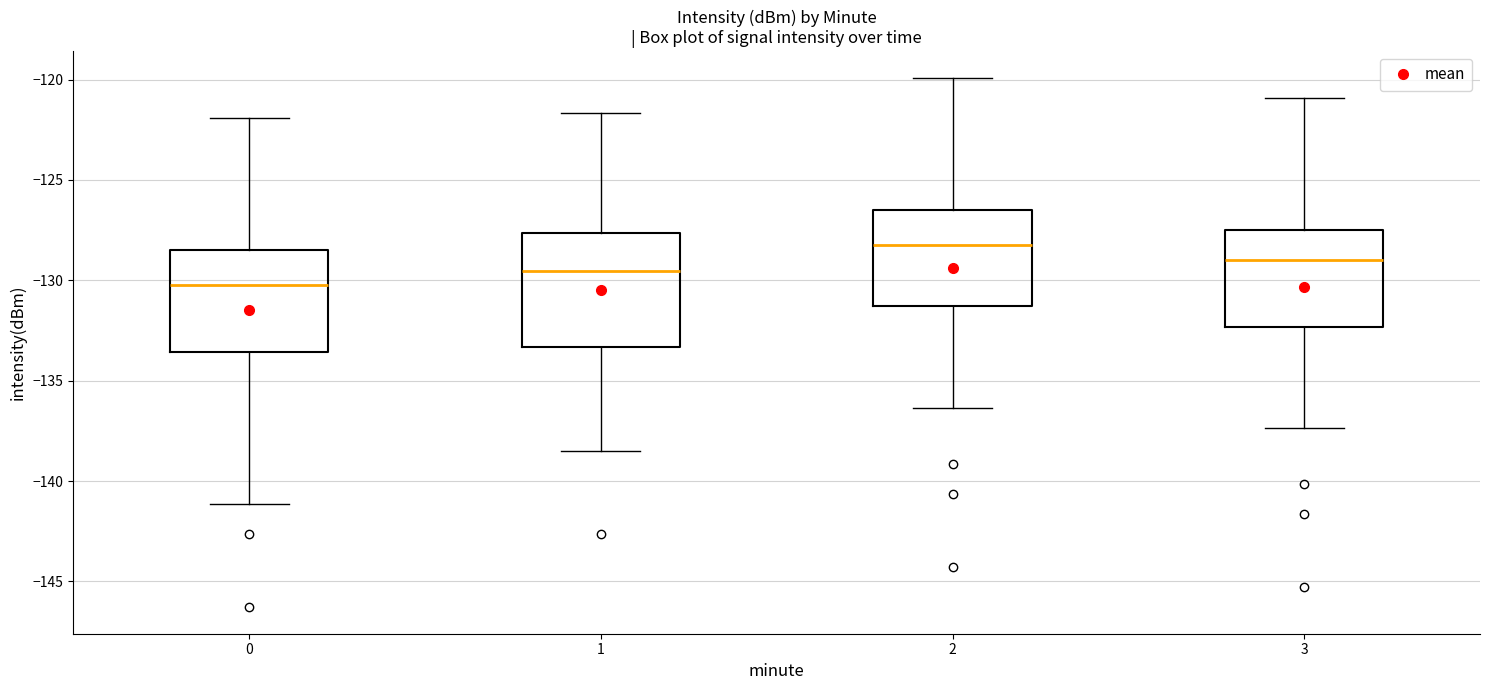

Which box has the highest median line?

2